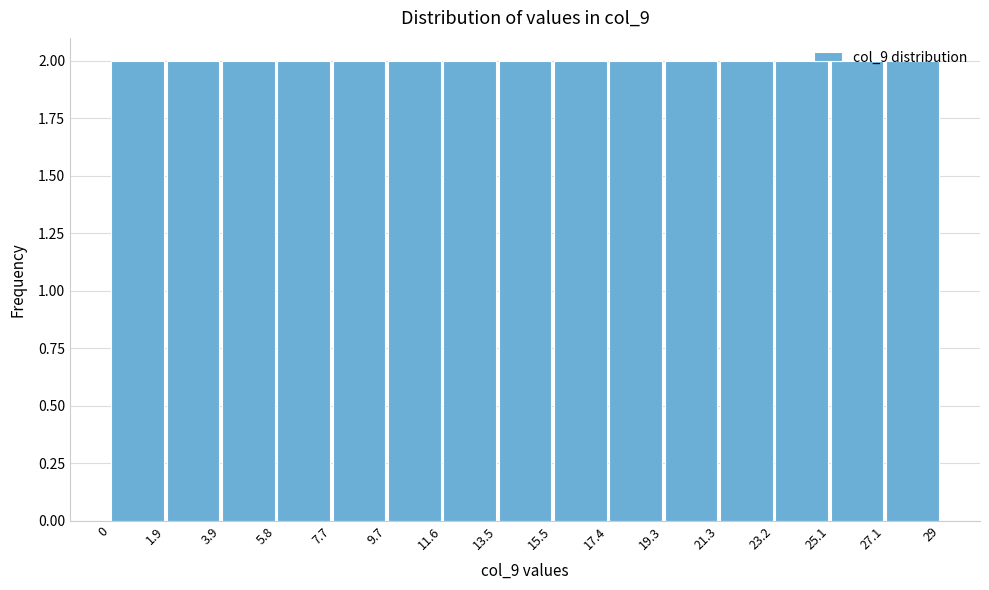

Reading left to right, transcribe this chart: for each bar, give the range it covers on the x-axis and its height. The values are not printed on the chart, so give them approximately, as read against the axis.

0 to 1.9: 2
1.9 to 3.9: 2
3.9 to 5.8: 2
5.8 to 7.7: 2
7.7 to 9.7: 2
9.7 to 11.6: 2
11.6 to 13.5: 2
13.5 to 15.5: 2
15.5 to 17.4: 2
17.4 to 19.3: 2
19.3 to 21.3: 2
21.3 to 23.2: 2
23.2 to 25.1: 2
25.1 to 27.1: 2
27.1 to 29: 2